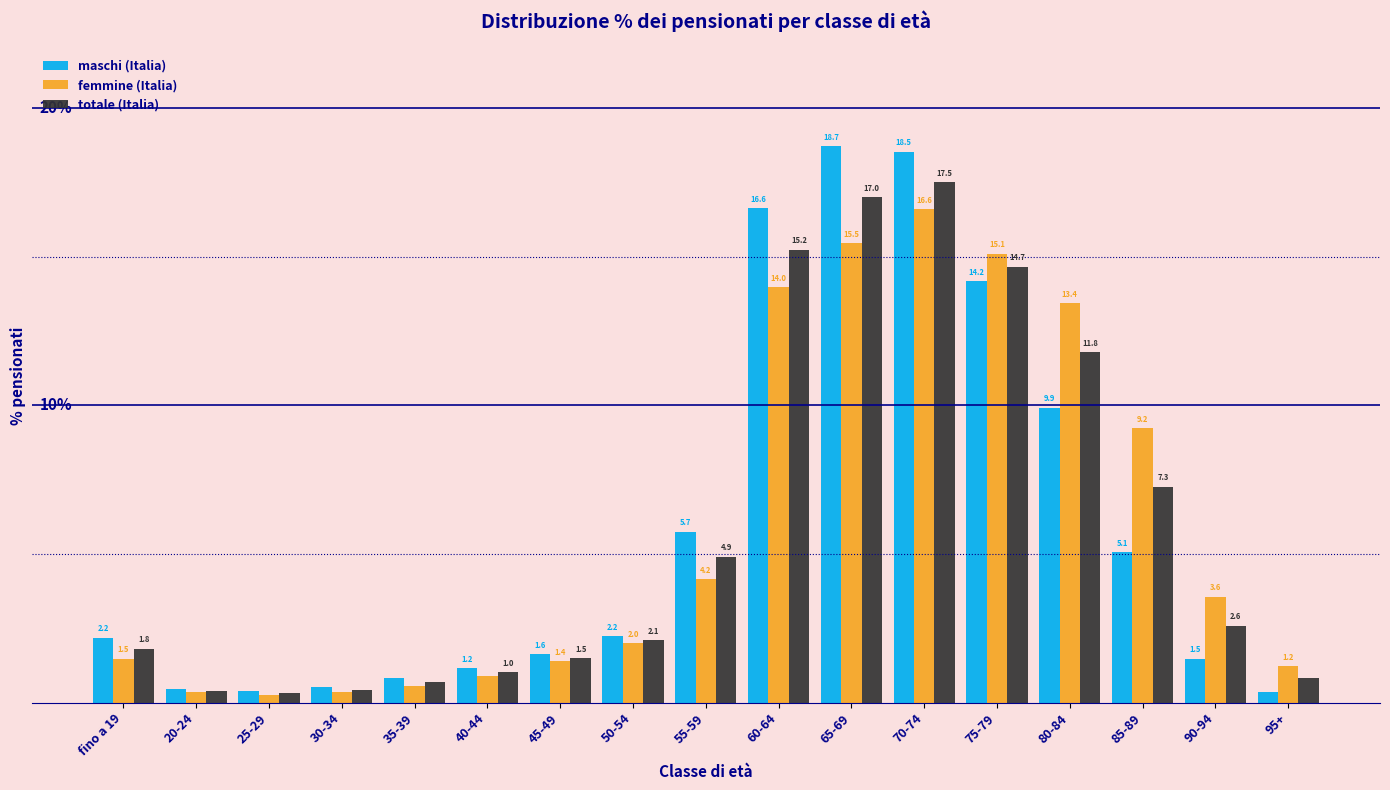

Where is totale (Italia) nearest to the value 8?

85-89